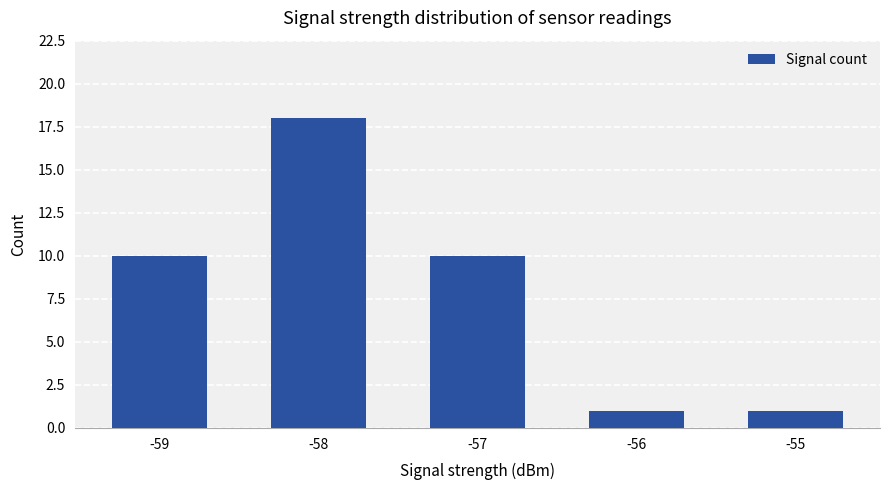

How many bars are there in total?

5